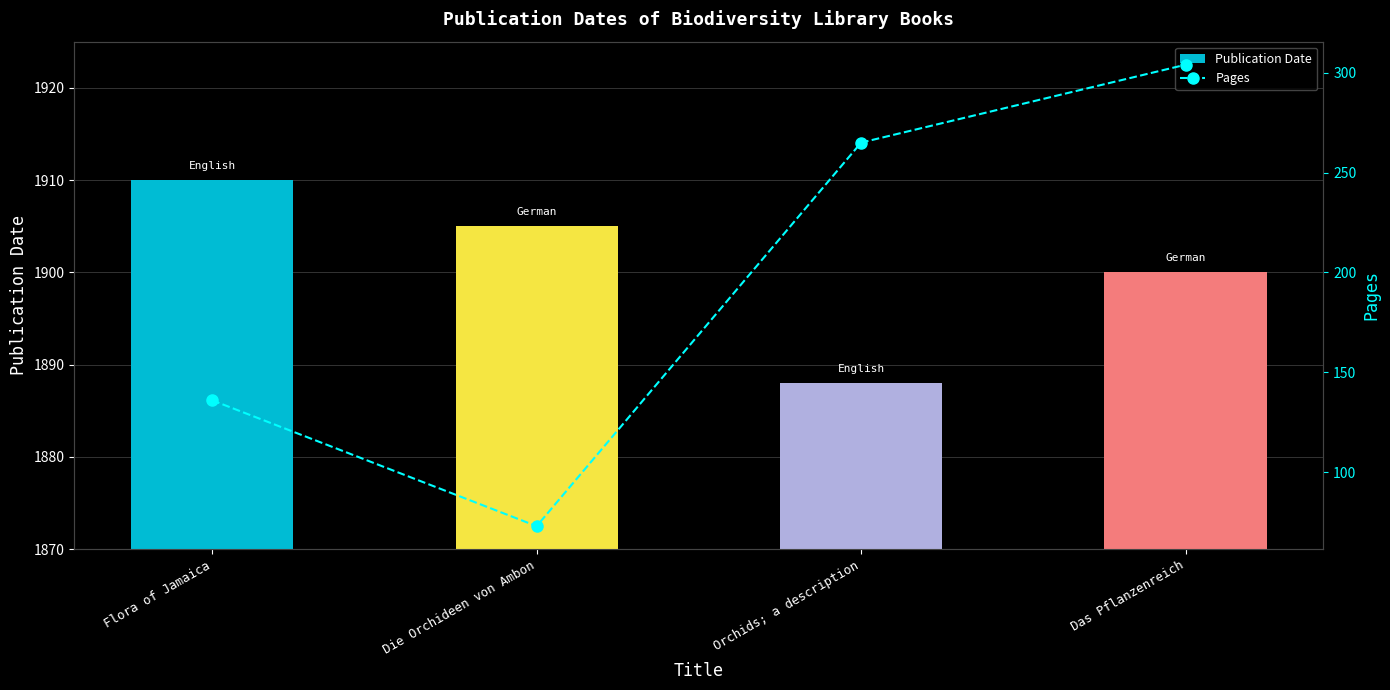

List the labels in order of Publication Date value, largest first.

Flora of Jamaica, Die Orchideen von Ambon, Das Pflanzenreich, Orchids; a description